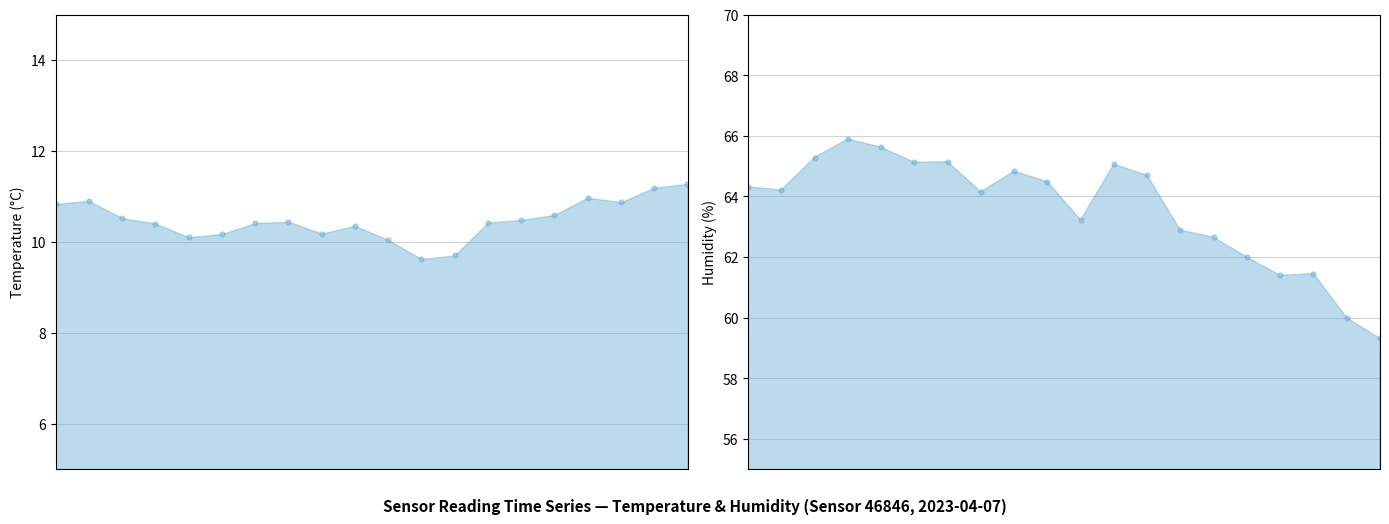

At which category is the sum across all series the highest?

03:00